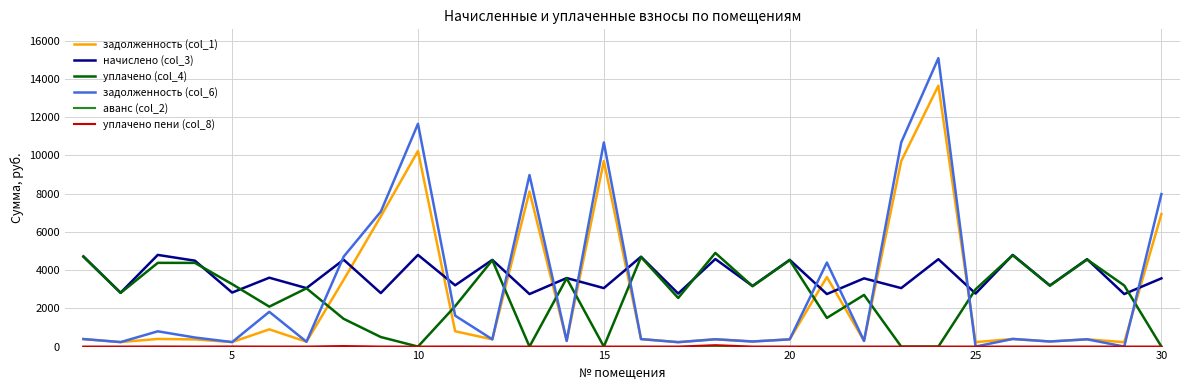

Which series has the widest spread of values?

задолженность (col_6)